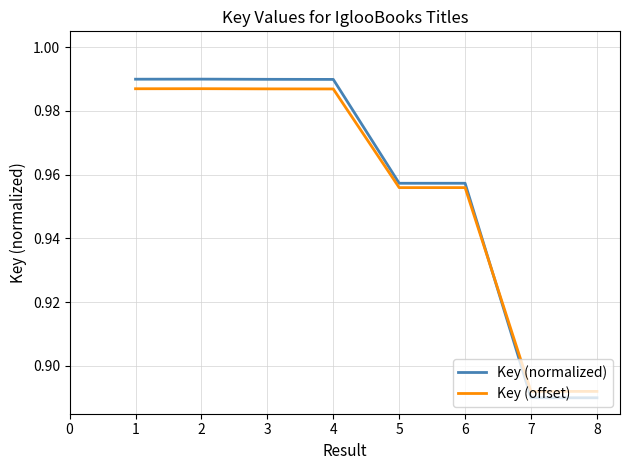

What is the total value across all series at 5?

1.9